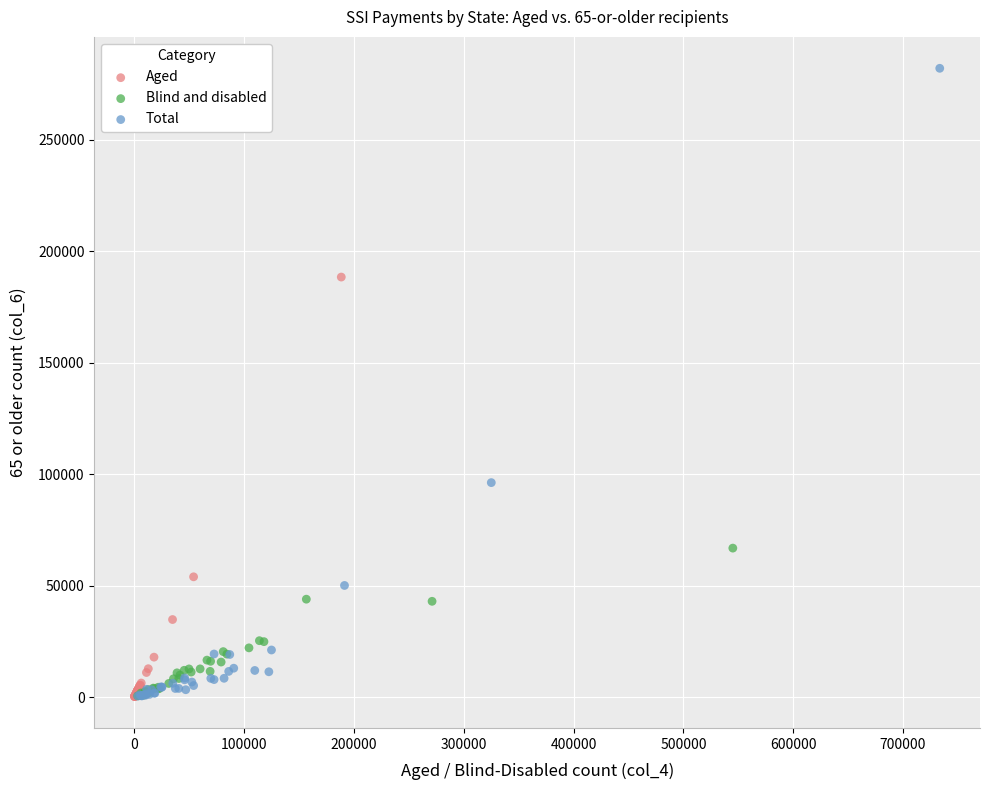

What are all the series names shown in the legend?

Aged, Blind and disabled, Total